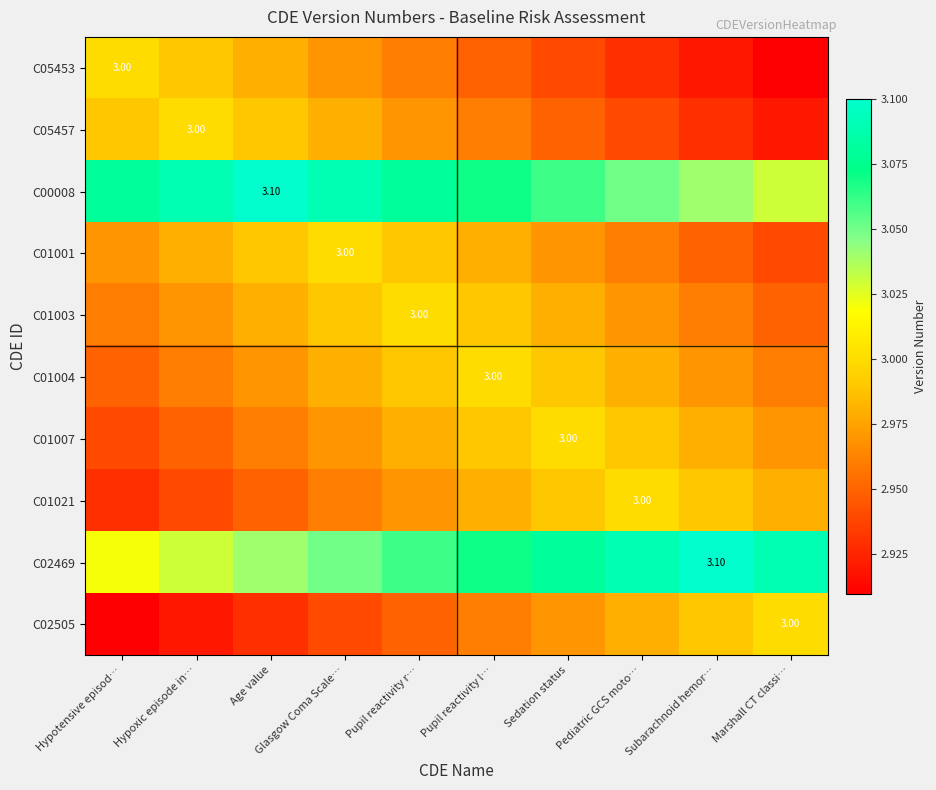

What is the total value across all series at Glasgow Coma Scale…?

29.9